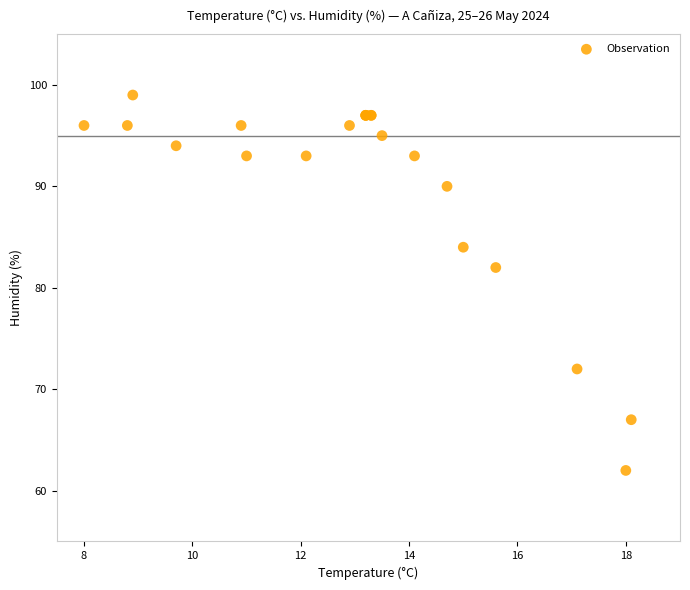

What Y value in the scatter plot is closest to 80?

82